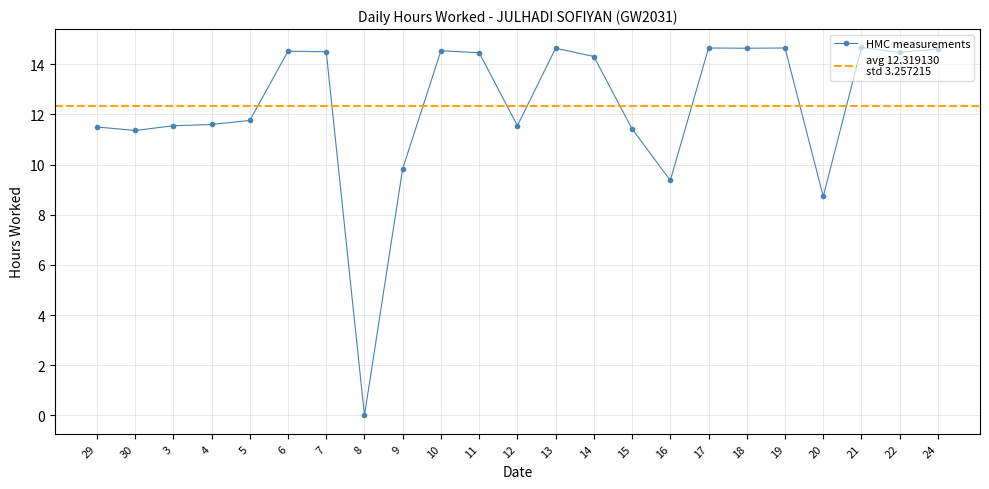

The chart shows a value of 21.9 at 14. True or false?

False